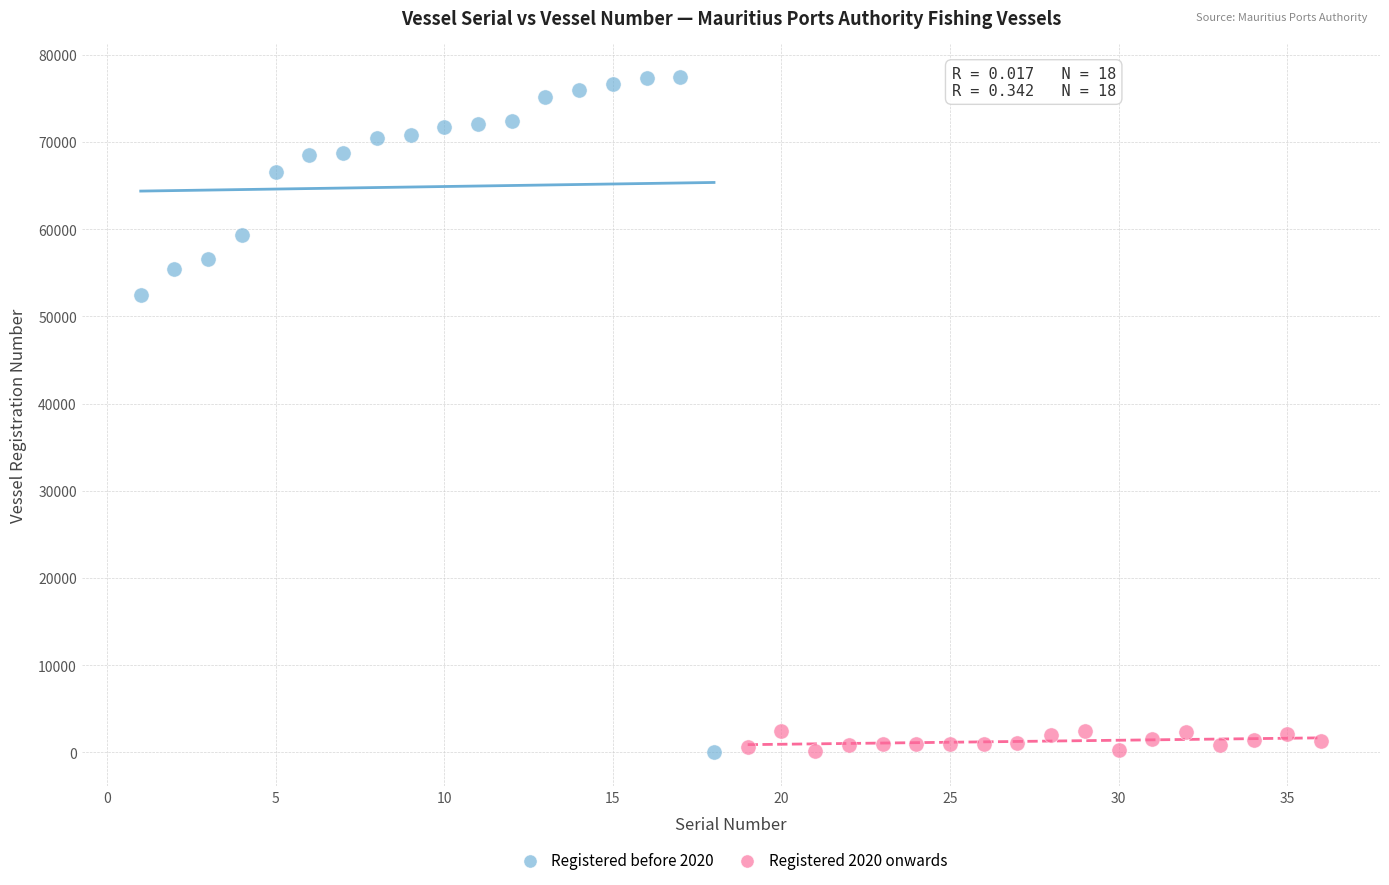

Which series reaches the maximum Y coordinate?

Registered before 2020